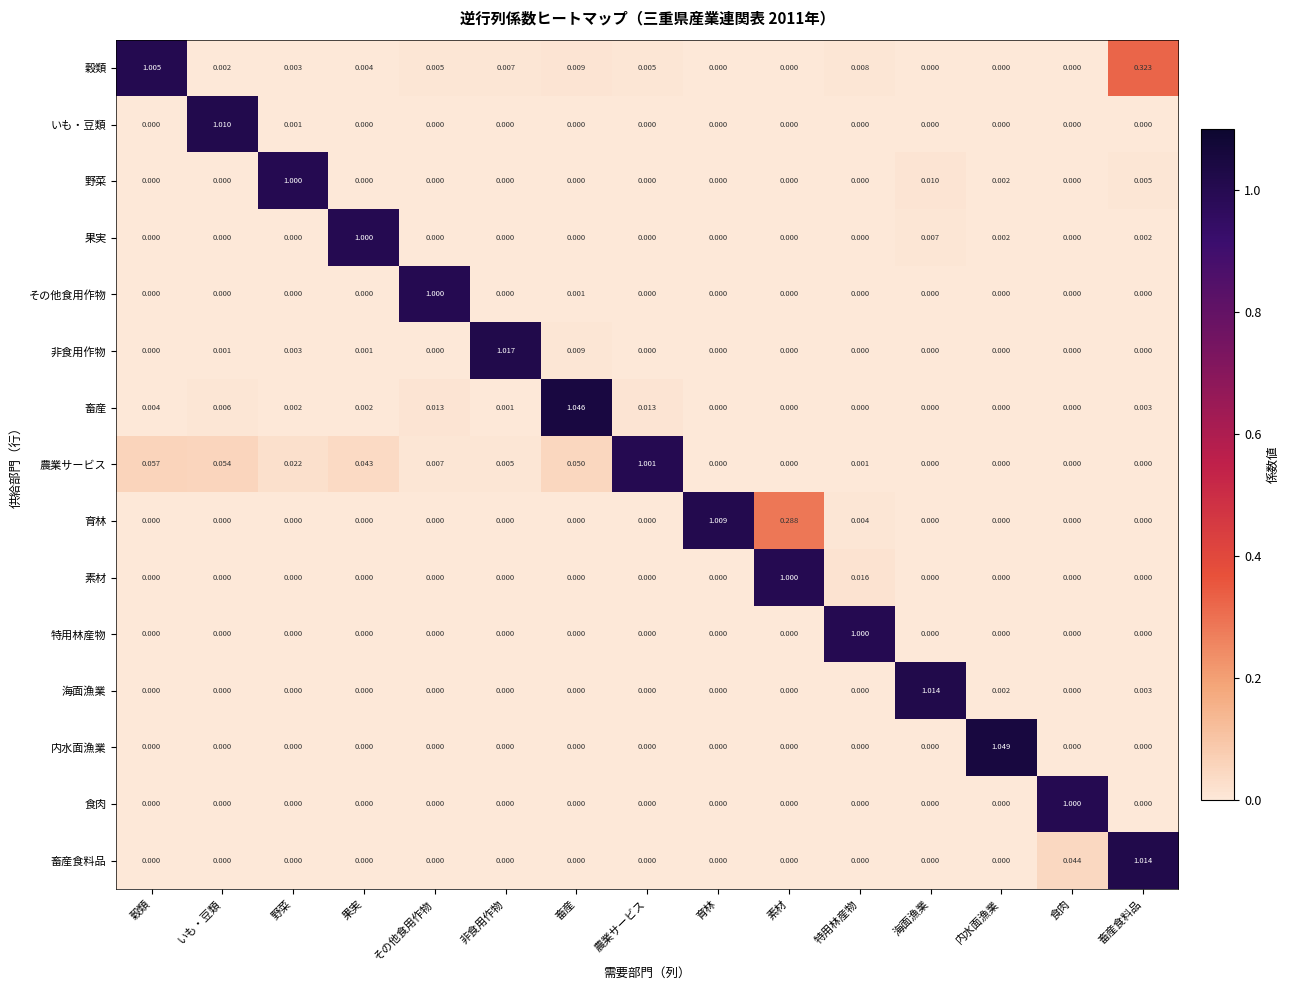

Which series has the largest range (max minus min)?

内水面漁業